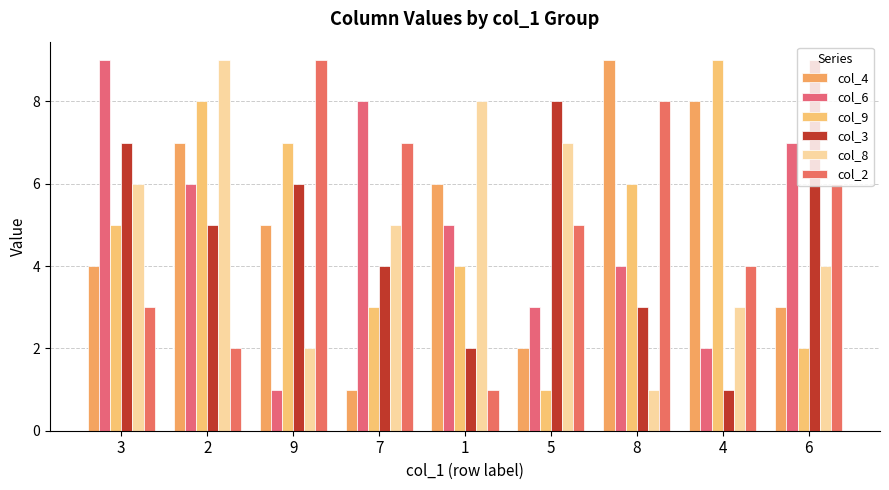

Reading left to right, list all the values displayed in this chart.

col_4: 4	7	5	1	6	2	9	8	3
col_6: 9	6	1	8	5	3	4	2	7
col_9: 5	8	7	3	4	1	6	9	2
col_3: 7	5	6	4	2	8	3	1	9
col_8: 6	9	2	5	8	7	1	3	4
col_2: 3	2	9	7	1	5	8	4	6